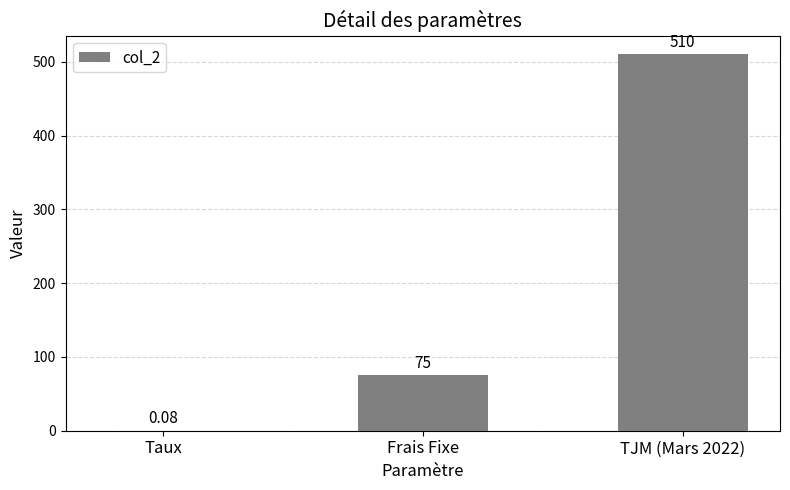

Which category has the highest value across all series?

TJM (Mars 2022)